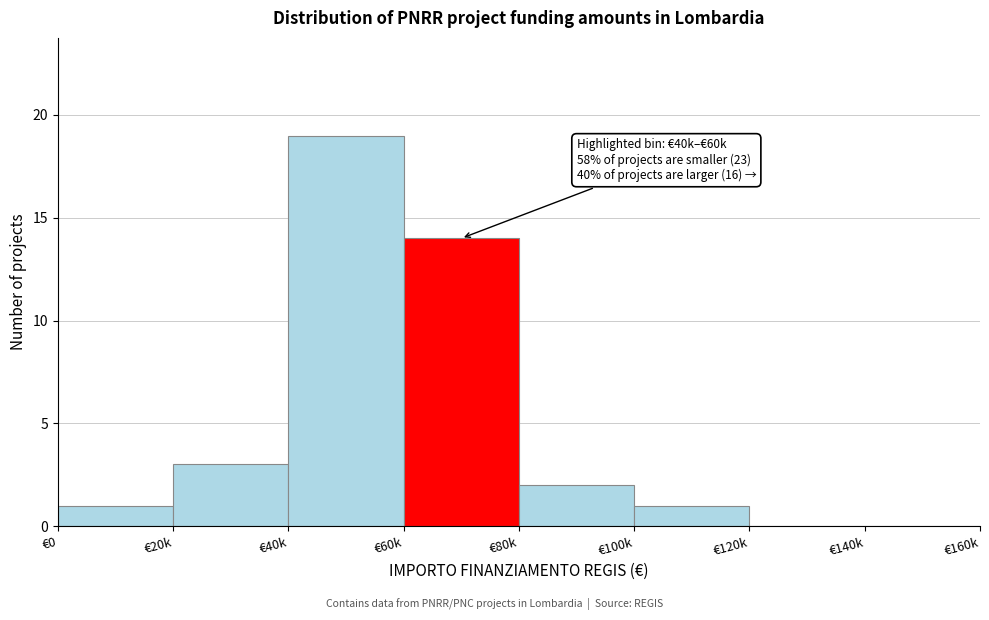

Reading left to right, extract all data points from this chart.

€0=1	€20k=3	€40k=19	€60k=14	€80k=2	€100k=1	€120k=0	€140k=0